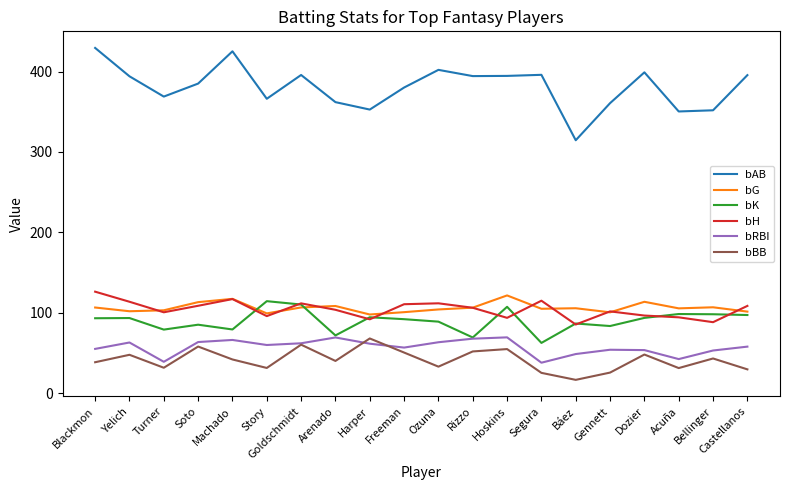

Does the chart have visible grid lines?

No